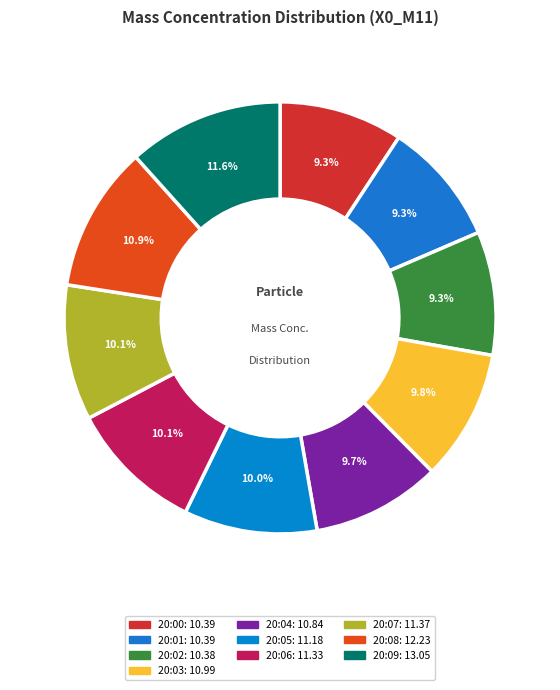

What is the change in value from 20:00 to 20:03?

+0.6